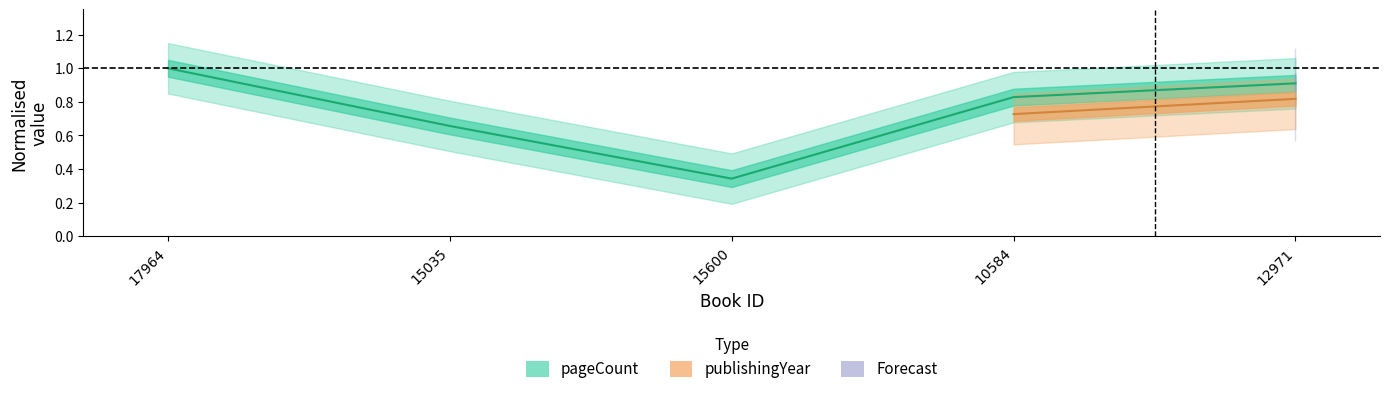

What is the change in value from 15600 to 10584?

+0.5